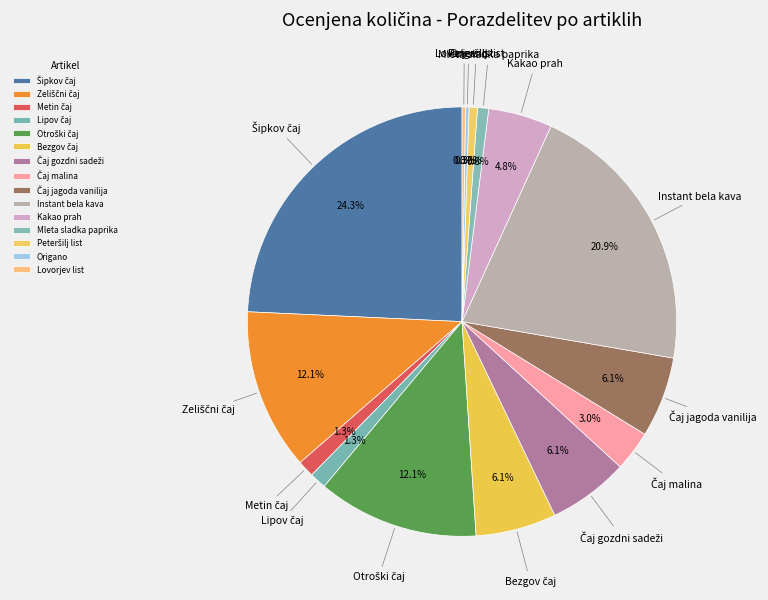

Is there a majority slice in this chart?

No